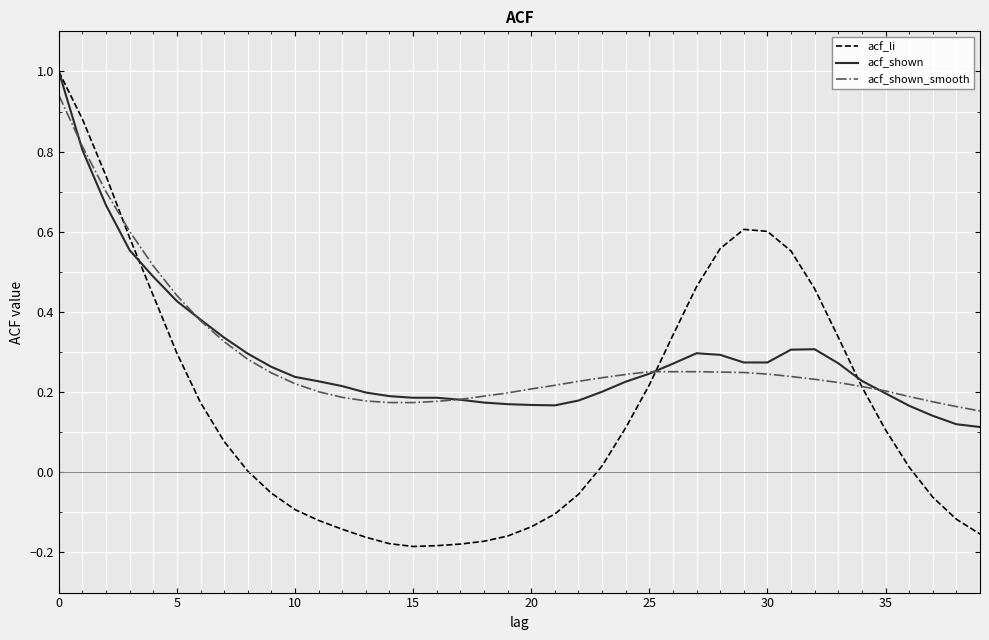

What is the maximum value for acf_li?

1.0